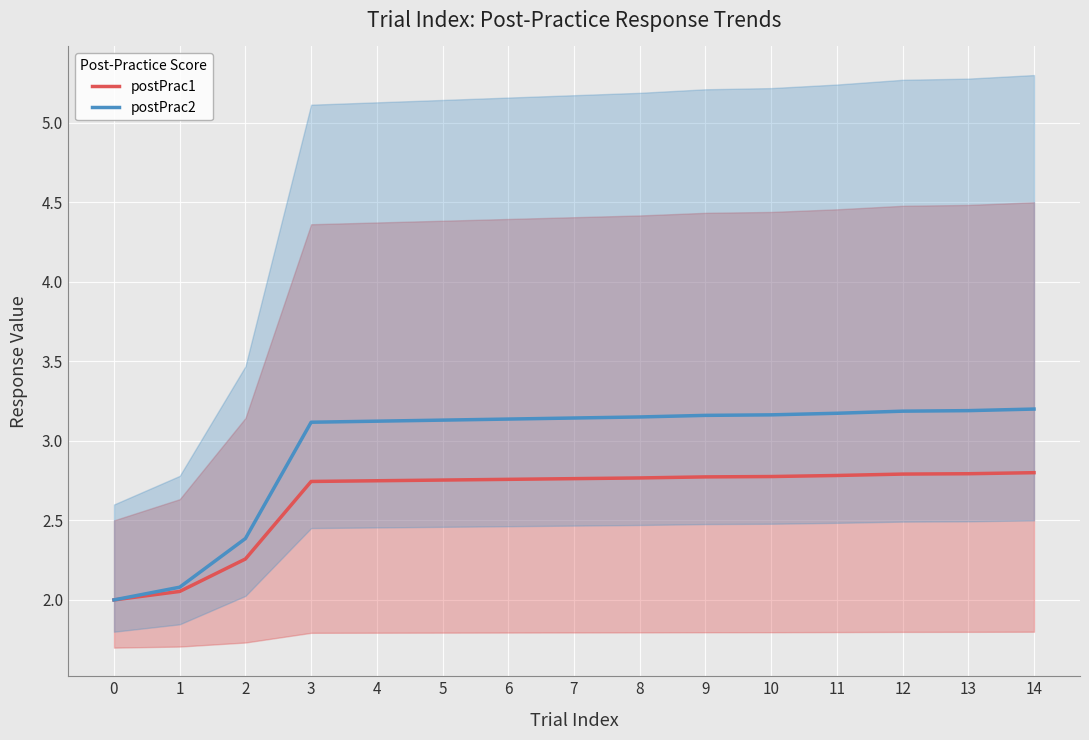

What is the average value of the postPrac2 series?

3.0